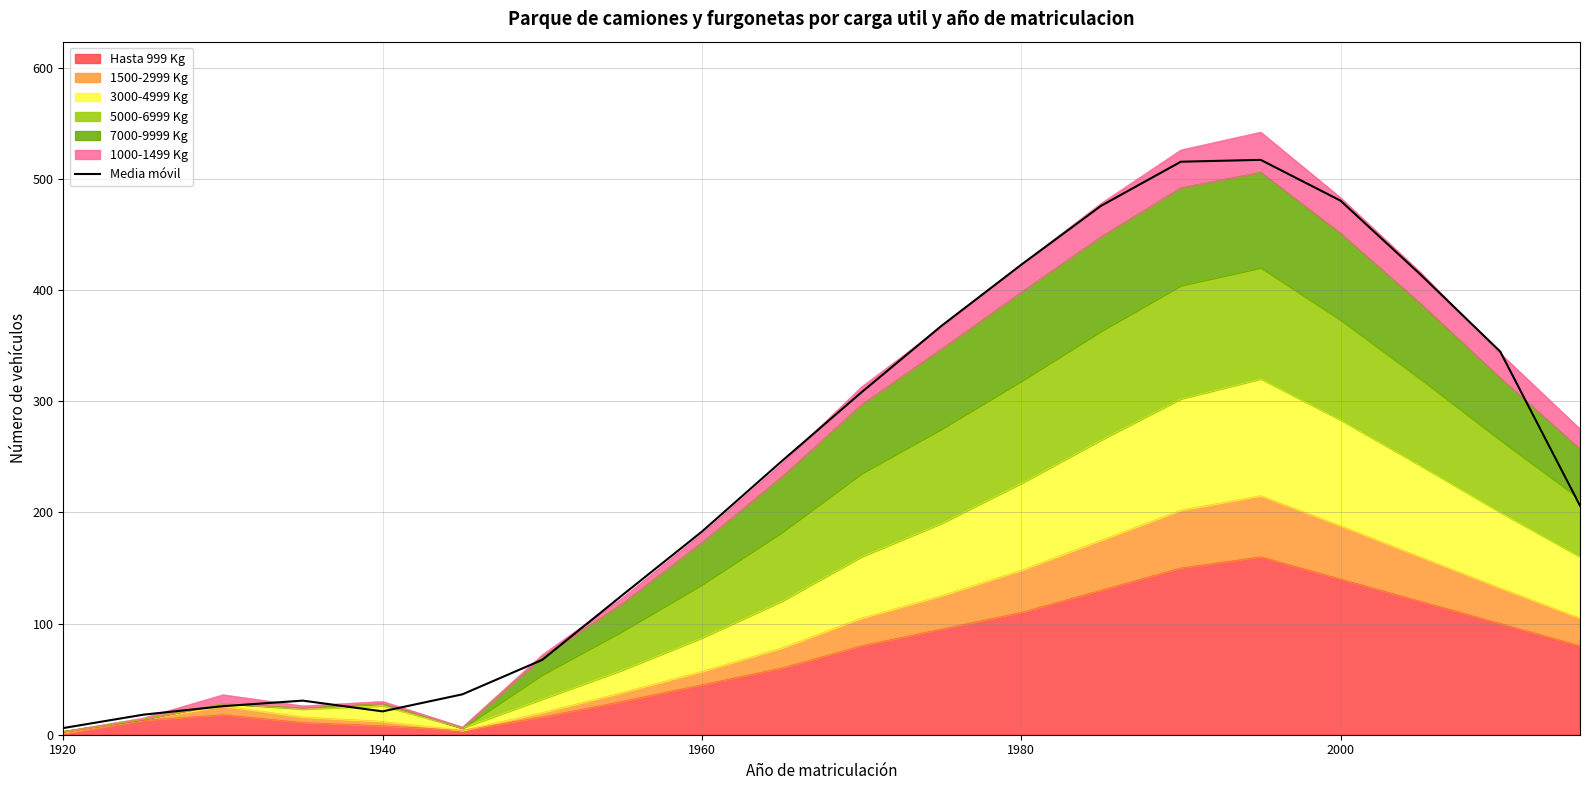

How many lines are shown in the chart?

1